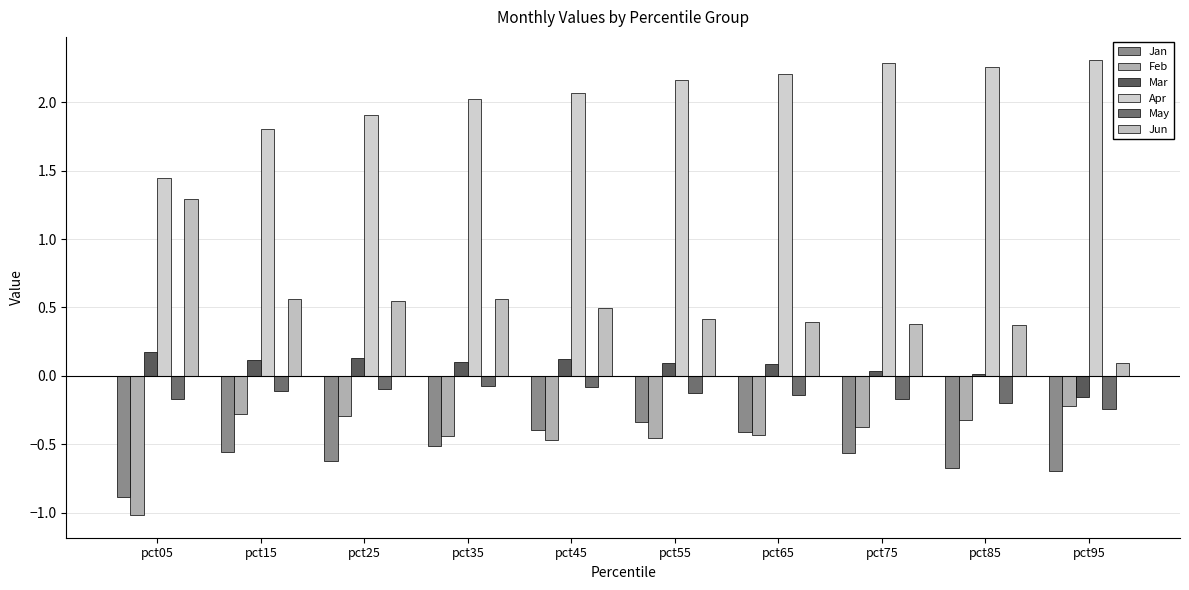

How many groups of bars are there?

10